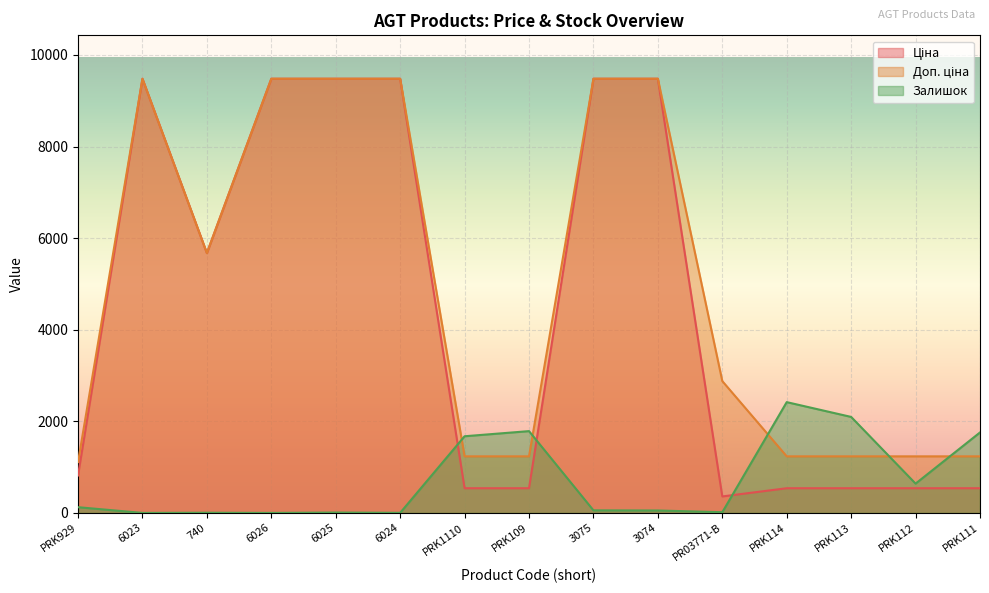

What is the approximate value of Залишок at PRK929?

125.0